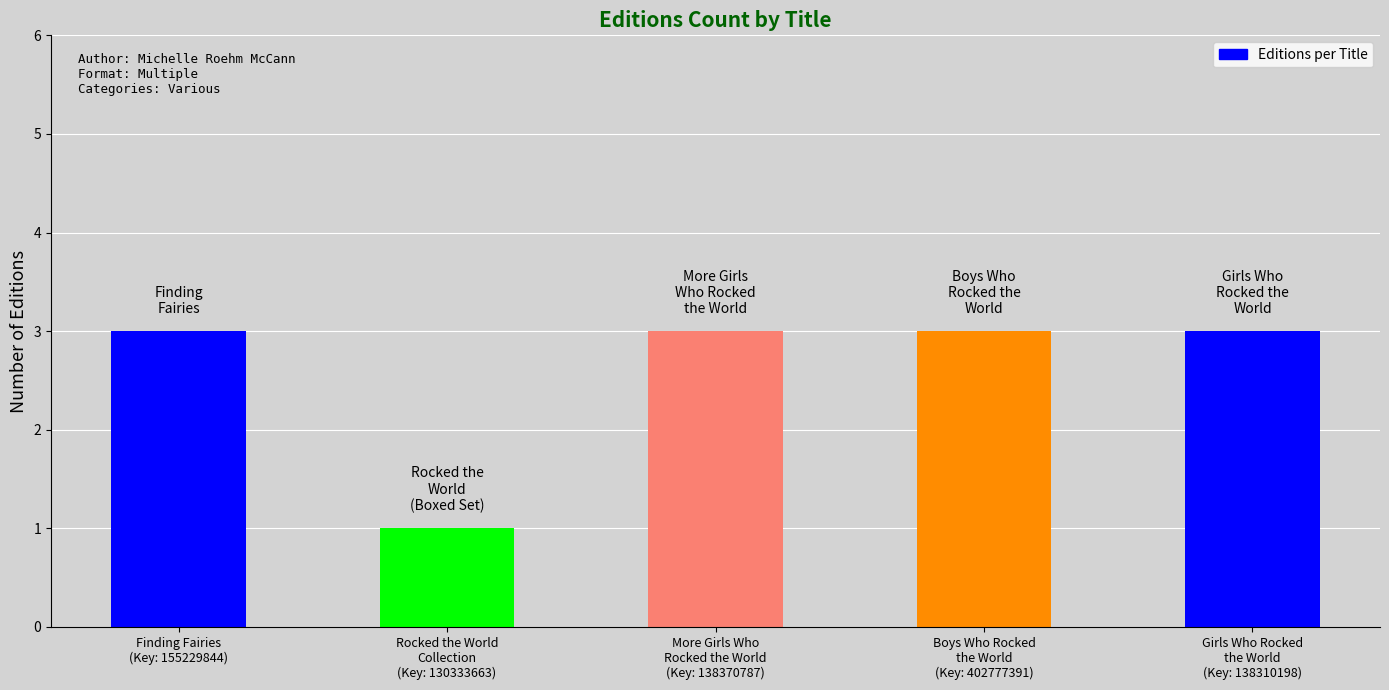

Approximately how many times larger is the value at Rocked the World
Collection
(Key: 130333663) compared to Boys Who Rocked
the World
(Key: 402777391)?

0.3